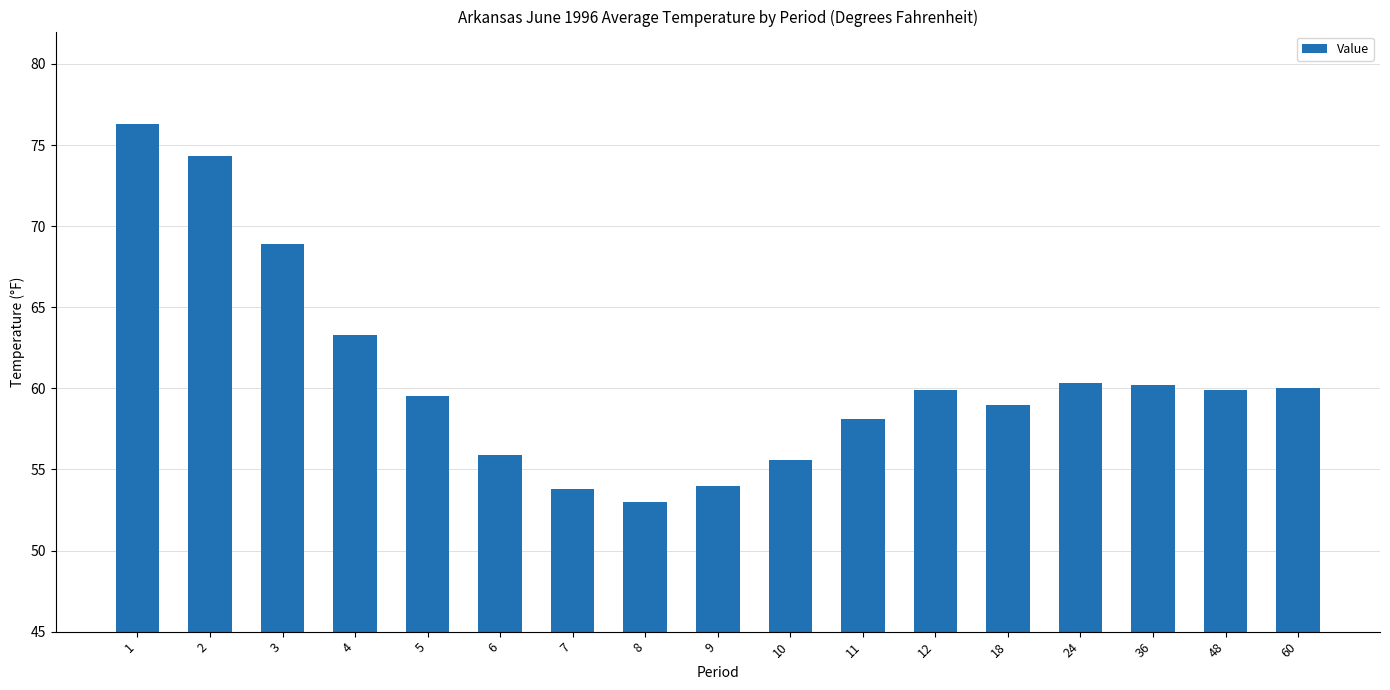

Count the number of data series in this chart.

1